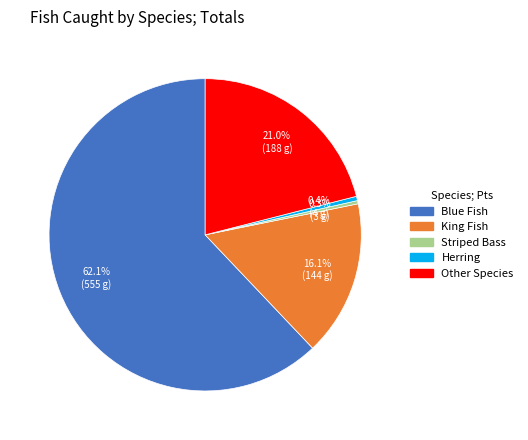

What is the largest slice in the pie chart?

Blue Fish